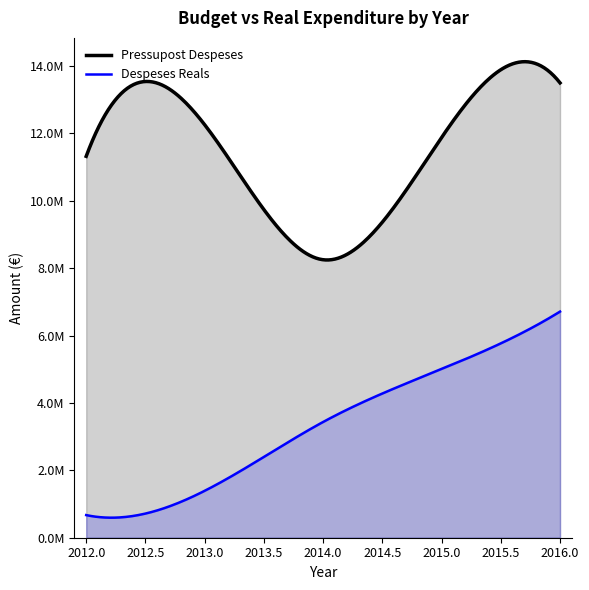

True or false: Pressupost Despeses and Despeses Reals cross at least once.

False